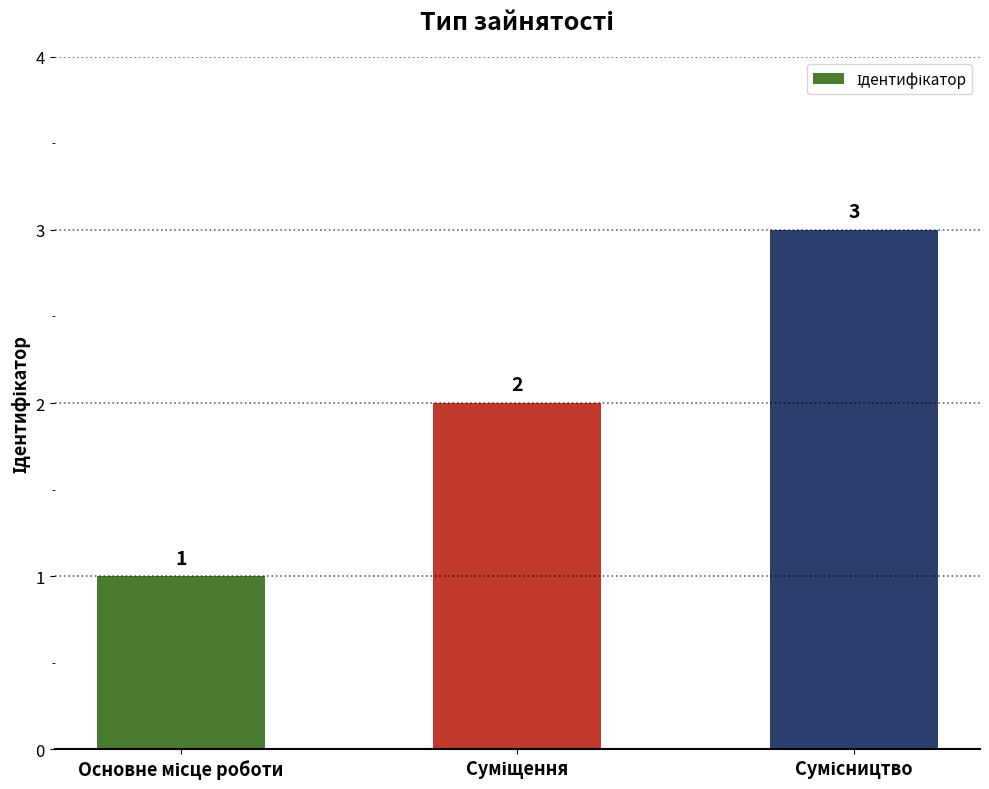

What is the greatest value displayed?

3